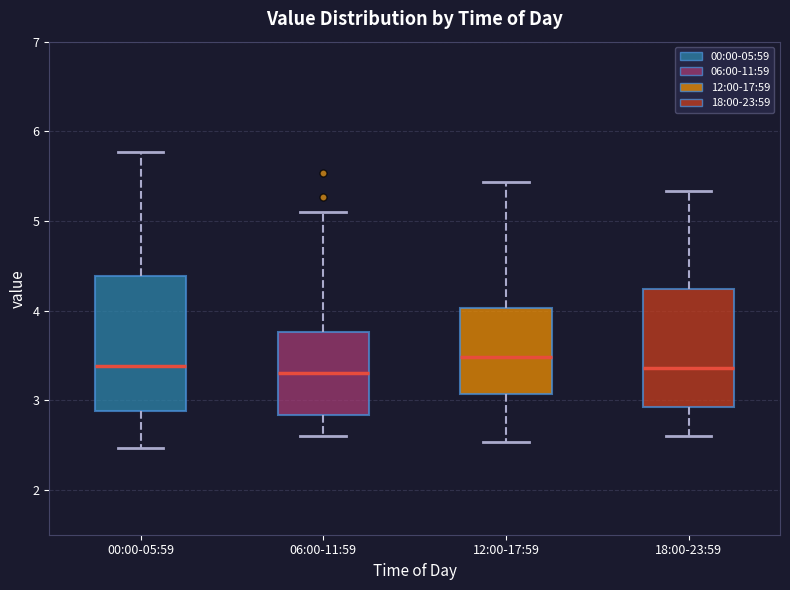

Reading left to right, transcribe this box plot: for each box, give where its median line is, the range the box spans, and where its two whiskers end, as read against the y-axis. The values are not printed on the chart, so give them approximately, as read against the axis.

00:00-05:59: median 3.4, box 2.9 to 4.4, whiskers 2.5 to 5.8
06:00-11:59: median 3.3, box 2.8 to 3.8, whiskers 2.6 to 5.1
12:00-17:59: median 3.5, box 3.1 to 4.0, whiskers 2.5 to 5.4
18:00-23:59: median 3.4, box 2.9 to 4.2, whiskers 2.6 to 5.3